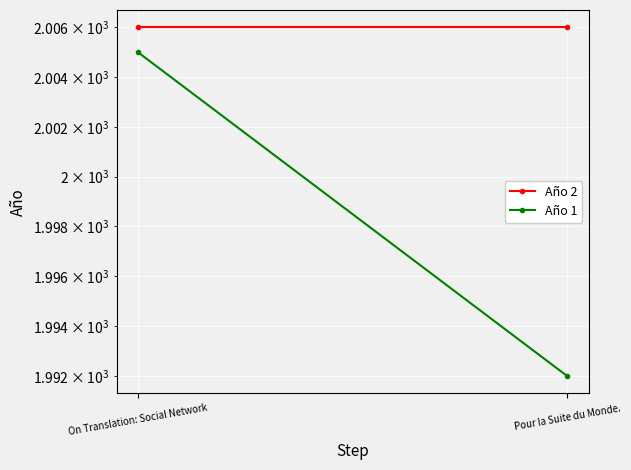

At which label is Año 1 closest to 1998?

Pour la Suite du Monde.